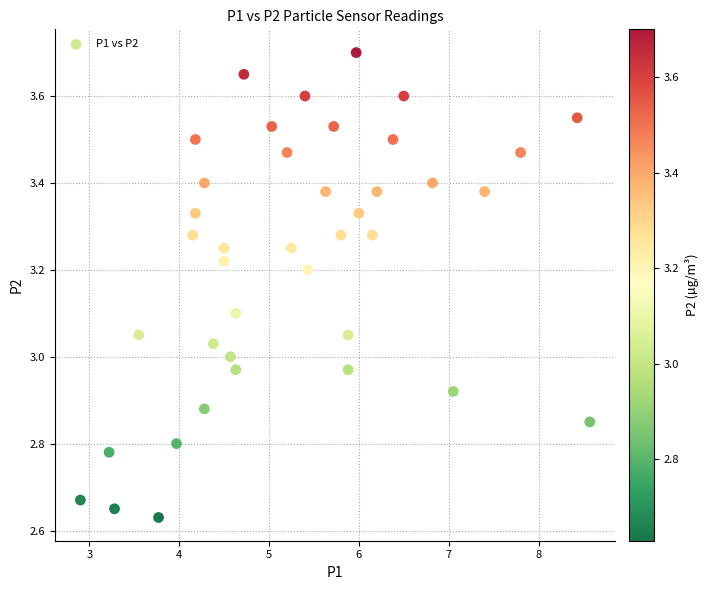

What is the range of X values (max minus min)?

5.7